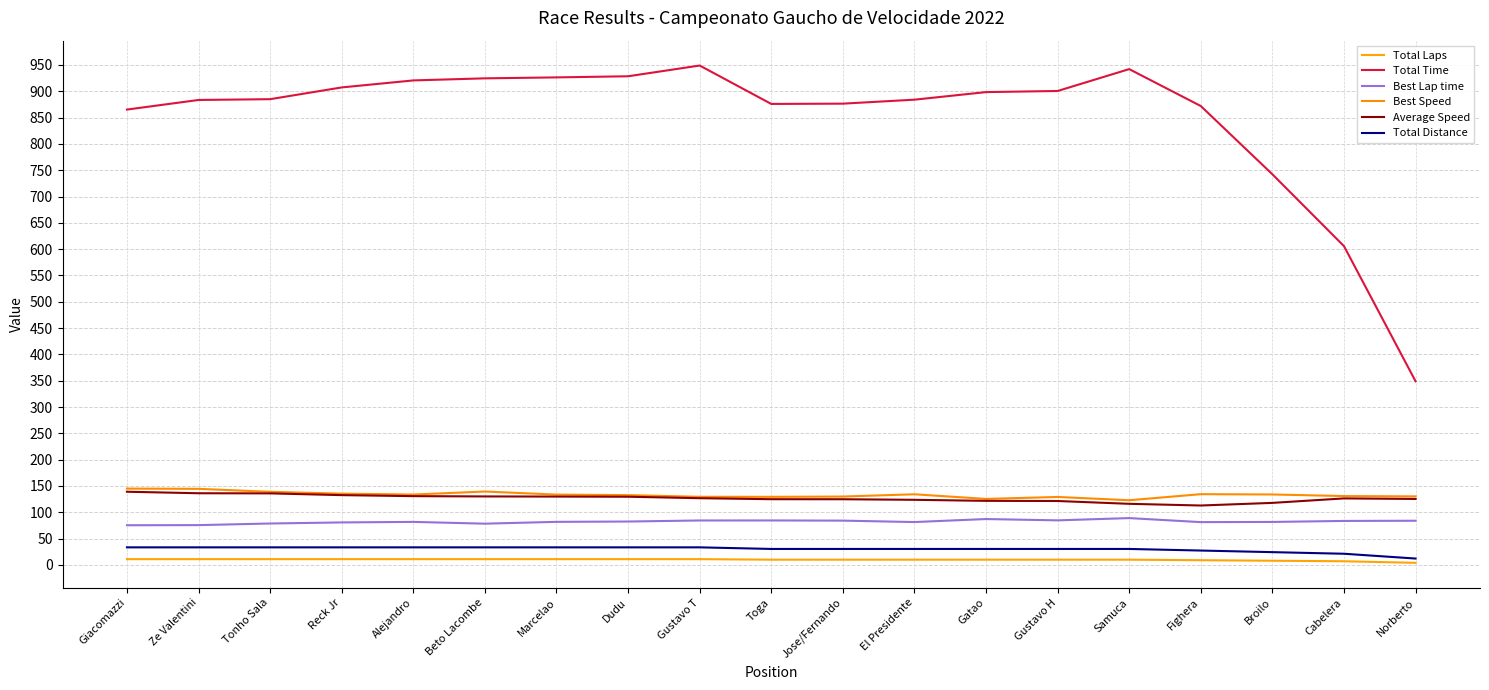

At how many categories does at least one series exceed 517?

18